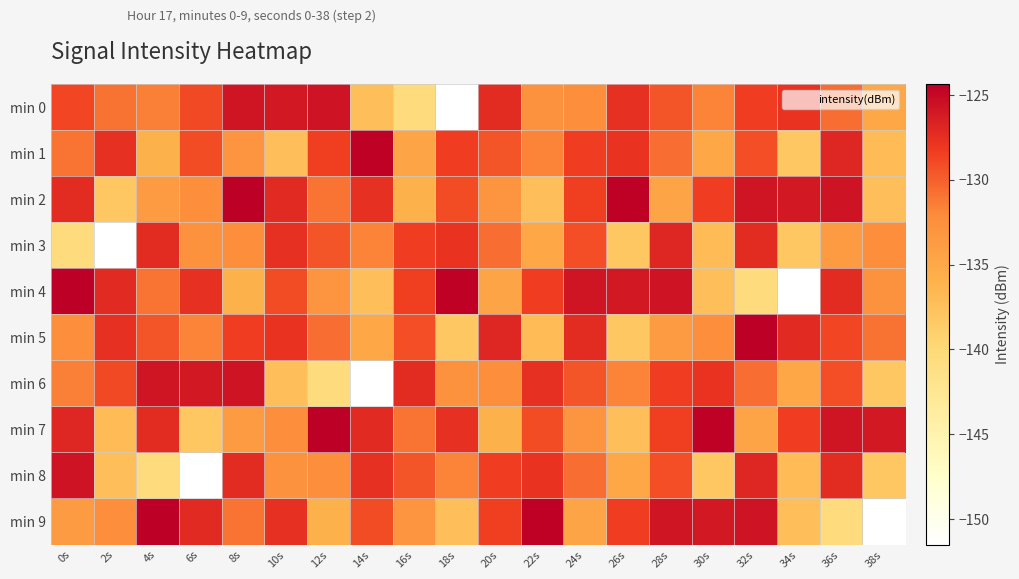

How many categories are shown in the chart?

20